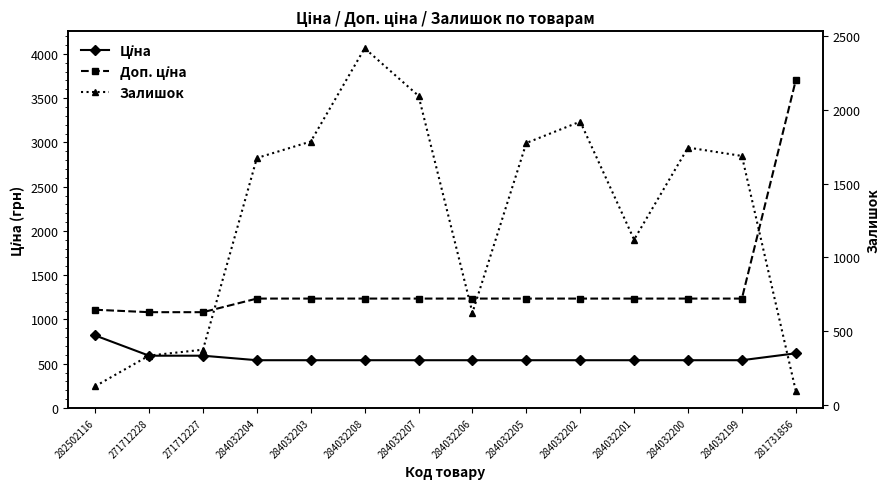

True or false: Ціна has more than 2 points higher than both neighbors.

False